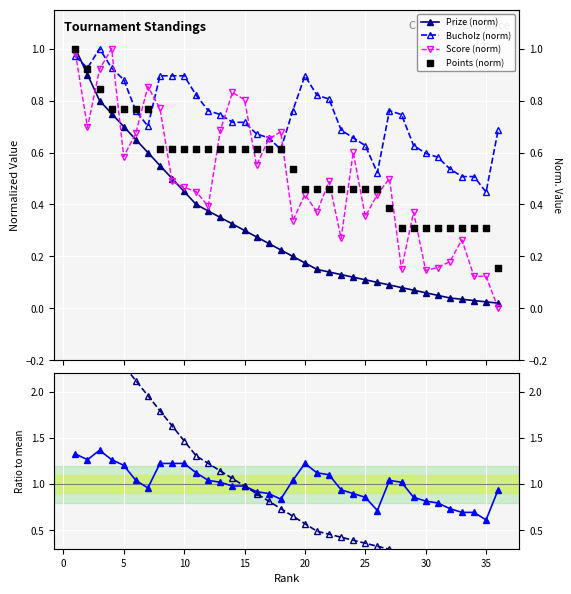

Which series has the largest Y range (max minus min)?

Prize ratio